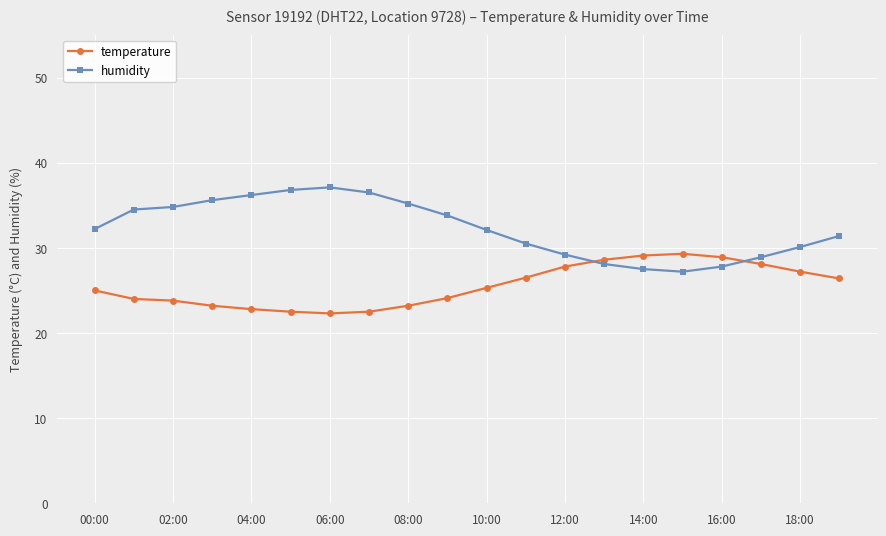

Which series has the largest total across all categories?

humidity